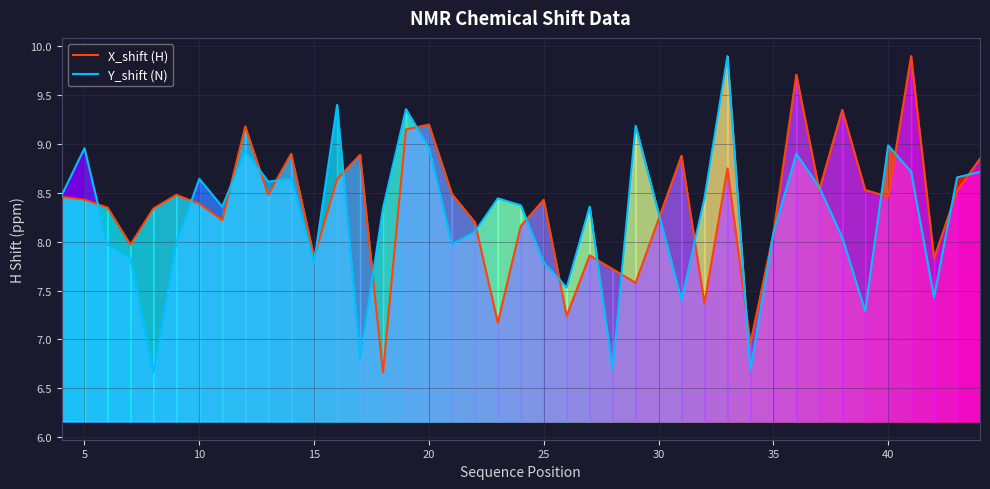

What is the lowest value of the X_shift (H) series?

6.7